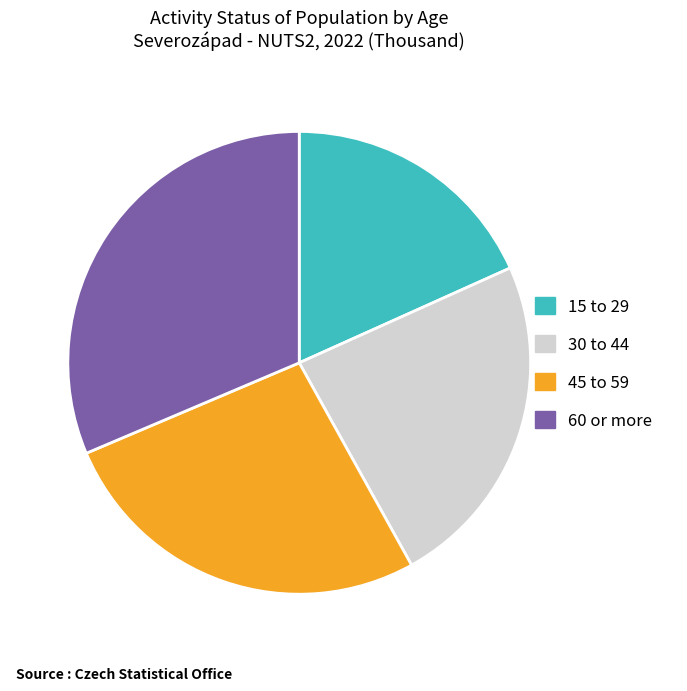

Does any single category account for the majority?

No